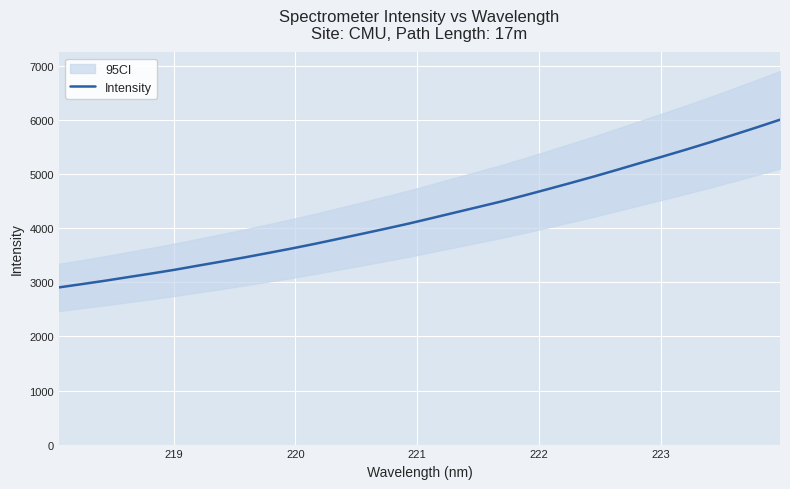

How many data points are less than 4188?

16